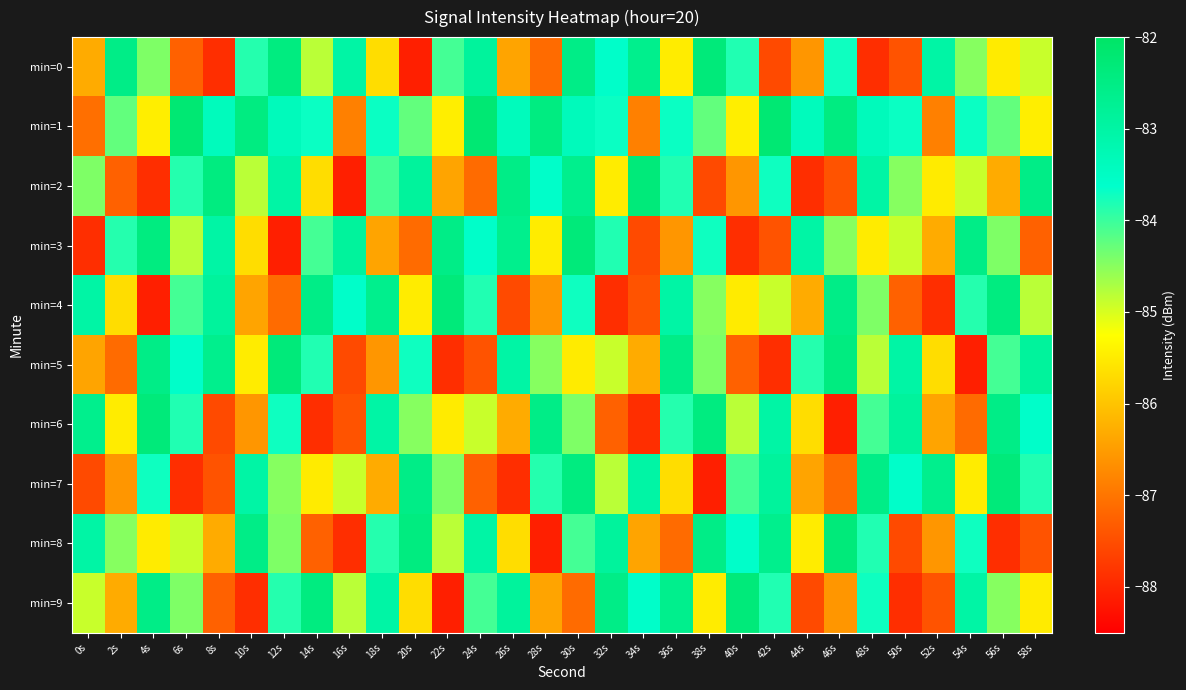

What is the total value across all series at 6s?

-846.9